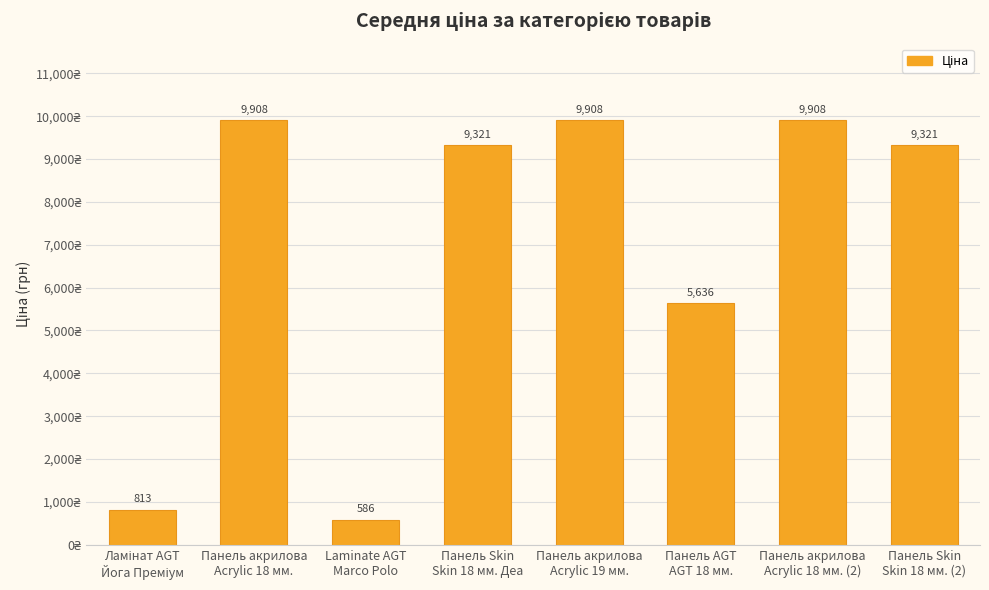

What is the minimum value shown in the chart?

586.0